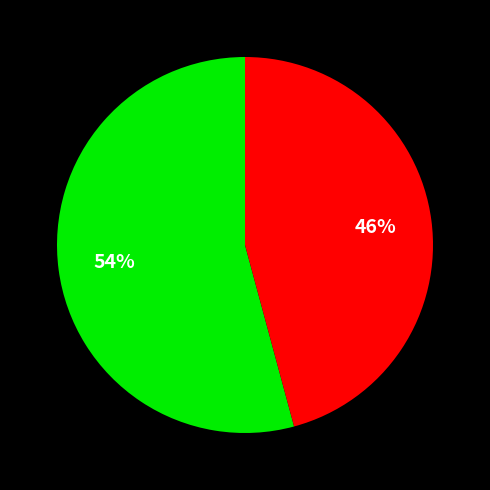

Does any single category account for the majority?

Yes